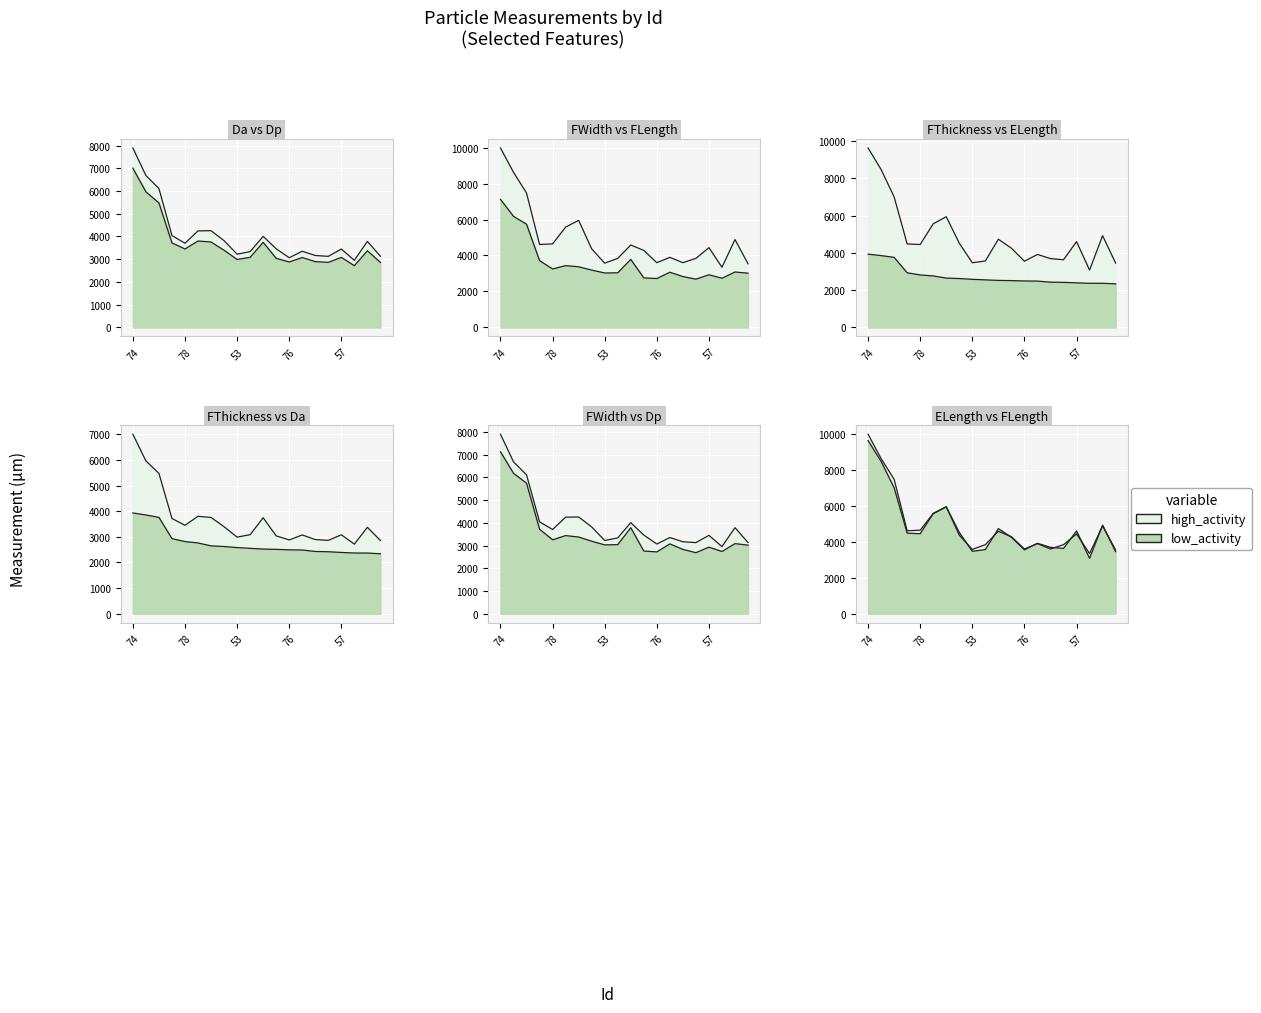

True or false: FLength and Da cross at least once.

False